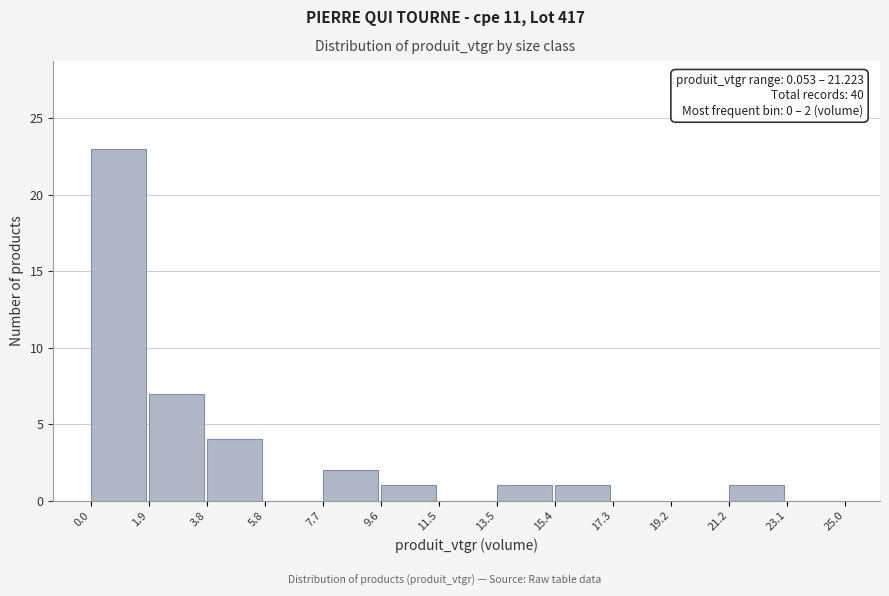

Over which range of the x-axis is the bar tallest?

0.0 to 1.9